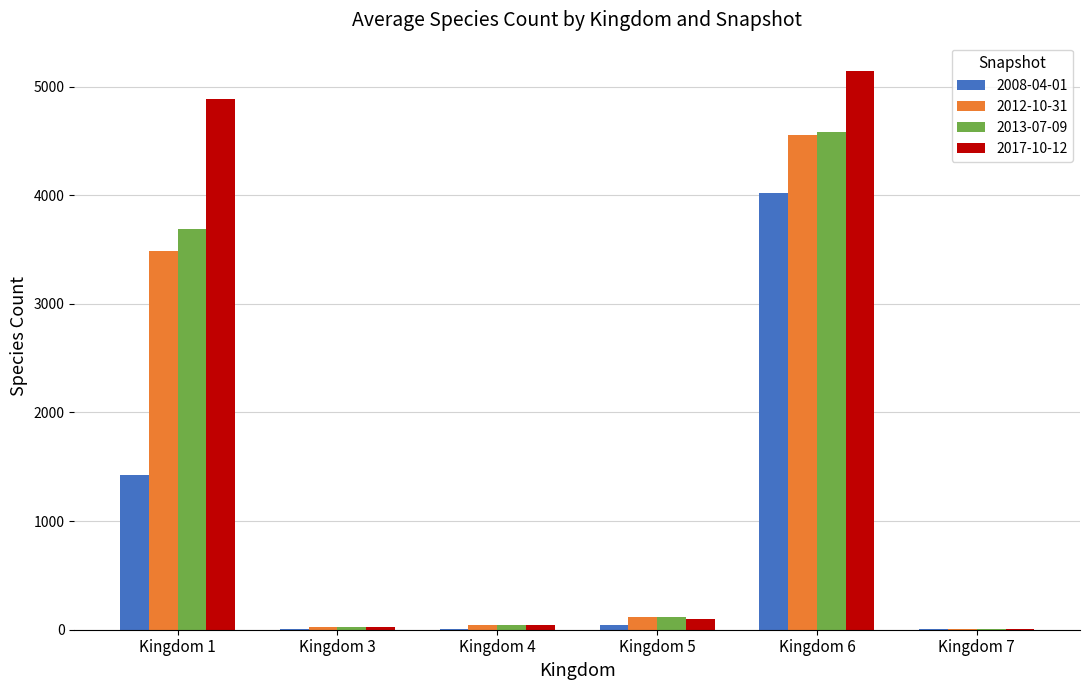

Which category has the highest value in the 2008-04-01 series?

Kingdom 6